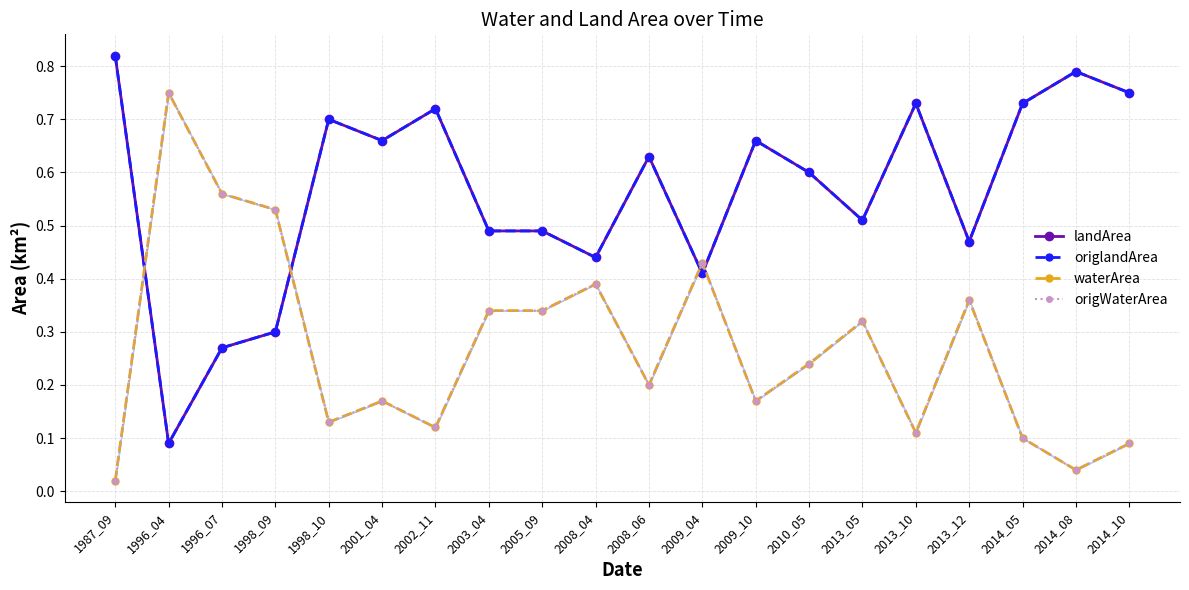

True or false: waterArea and origWaterArea intersect in this chart.

False